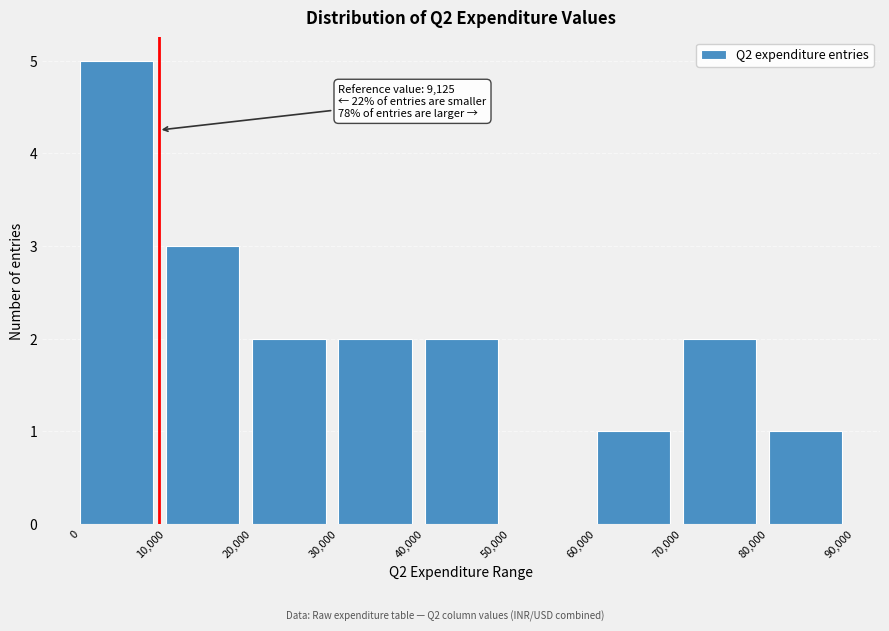

Which range on the x-axis has the tallest bar?

0 to 10,000